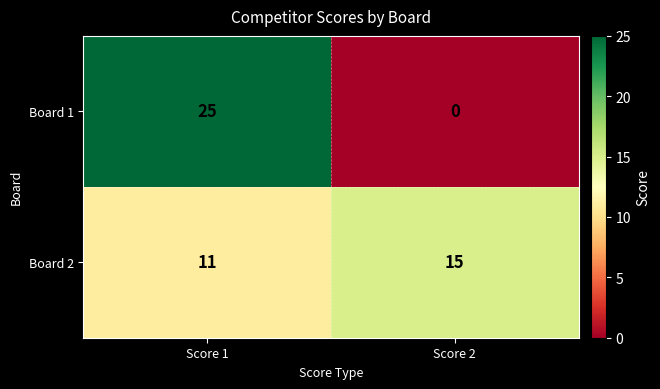

What is the spread (max minus min) of values at Score 1?

14